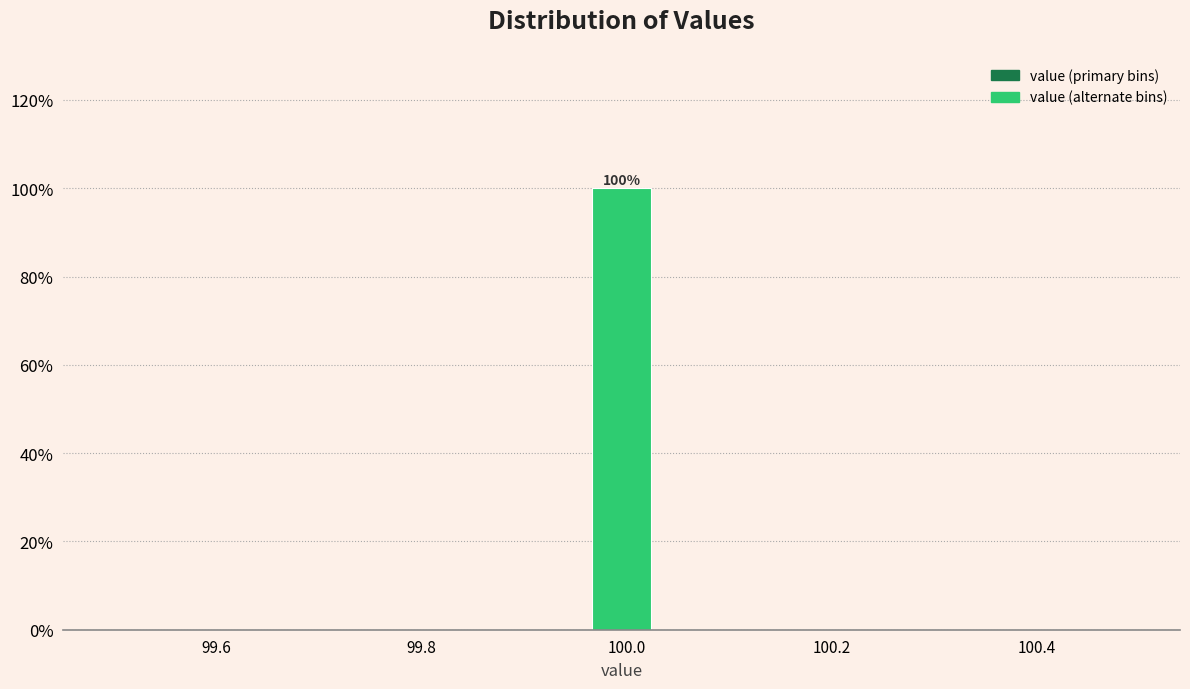

Read against the x-axis, roughly where is the centre of the tallest bar?

100.00